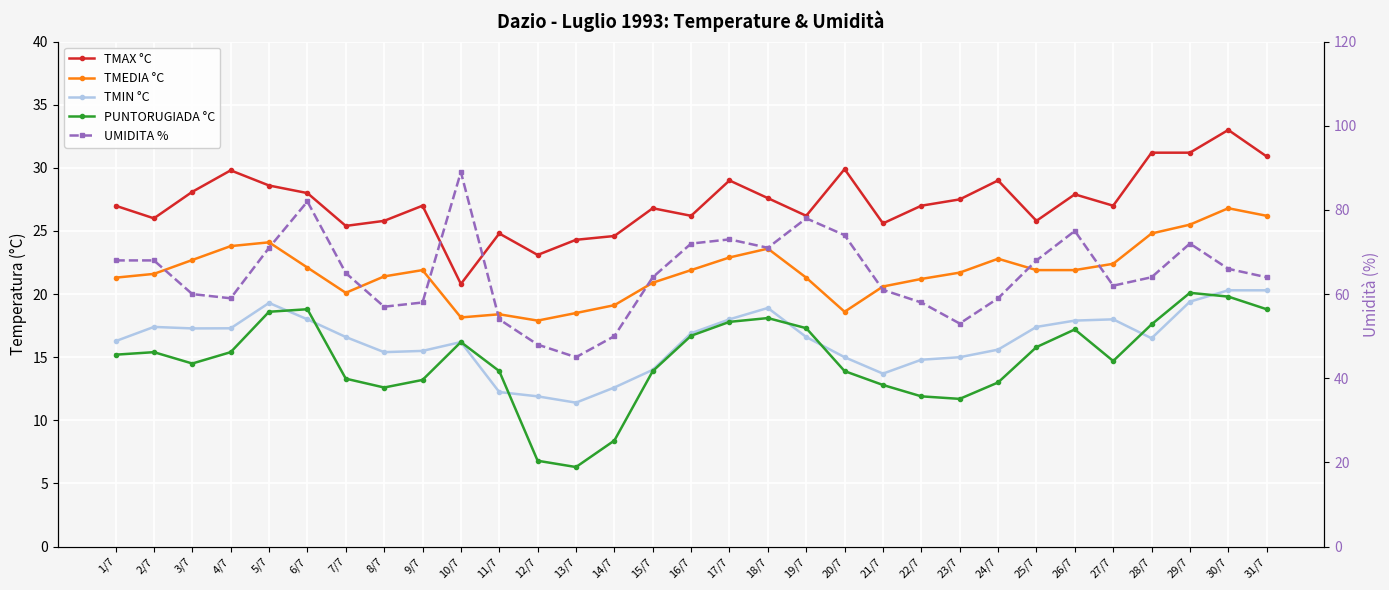

In UMIDITA %, how many points are lower than both neighbors (excluding endpoints)?

6